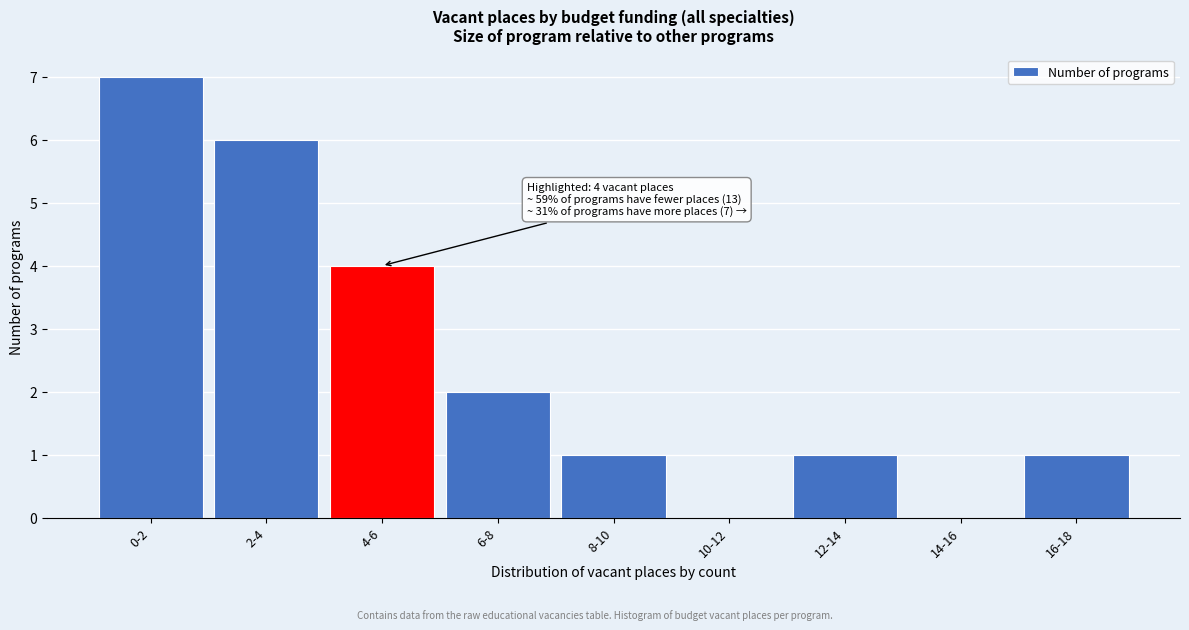

Reading left to right, what are all the values shown in this chart?

0-2=7	2-4=6	4-6=4	6-8=2	8-10=1	10-12=0	12-14=1	14-16=0	16-18=1